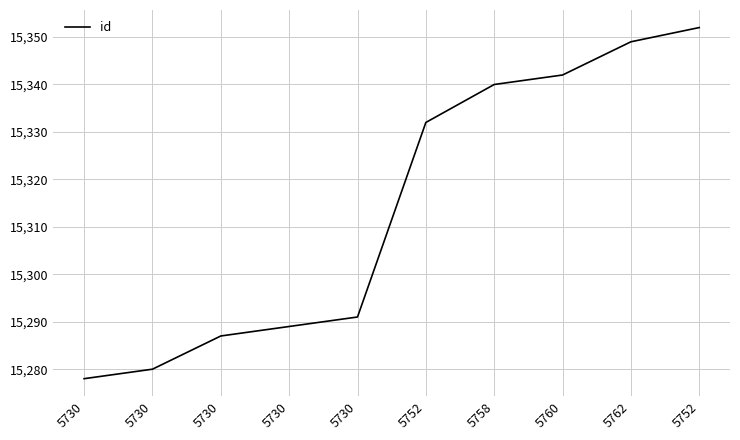

Does the chart display data point markers on the line(s)?

No